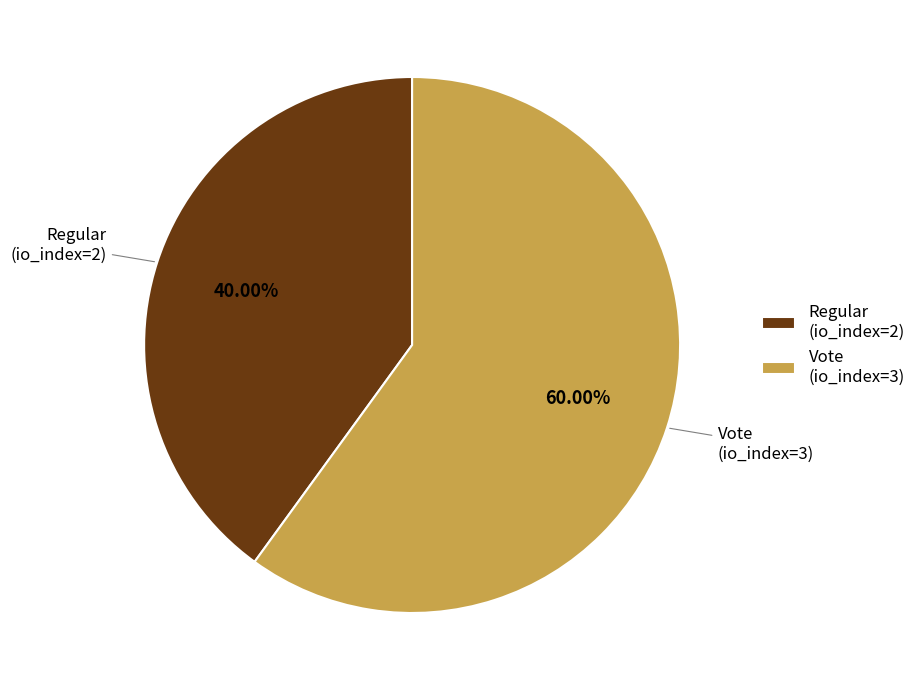

To the nearest percent, what is the combined percentage of Regular (io_index=2) and Vote (io_index=3)?

100%